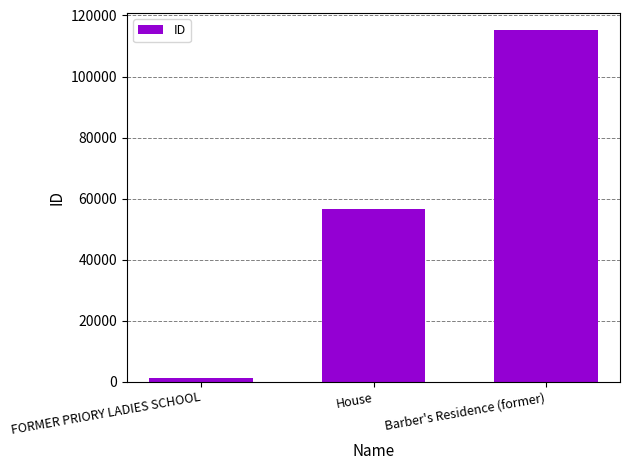

Reading left to right, what are all the values shown in this chart?

1091	56502	115113